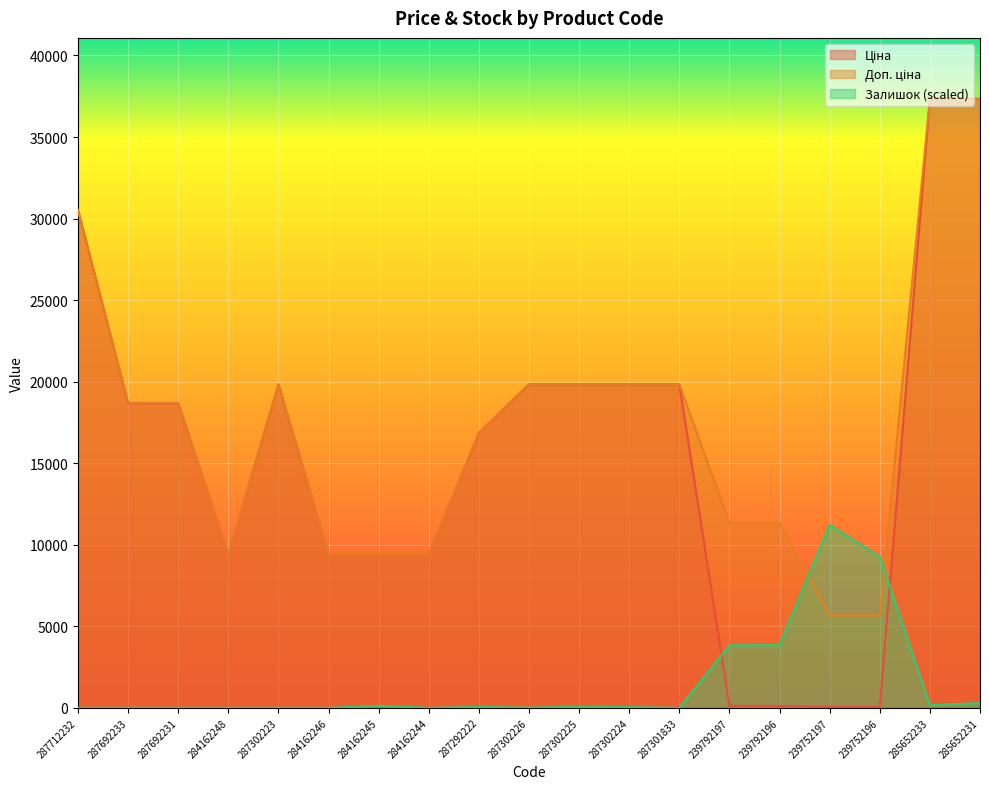

At 239752196, list the series in order from smallest to largest.

Ціна, Доп. ціна, Залишок